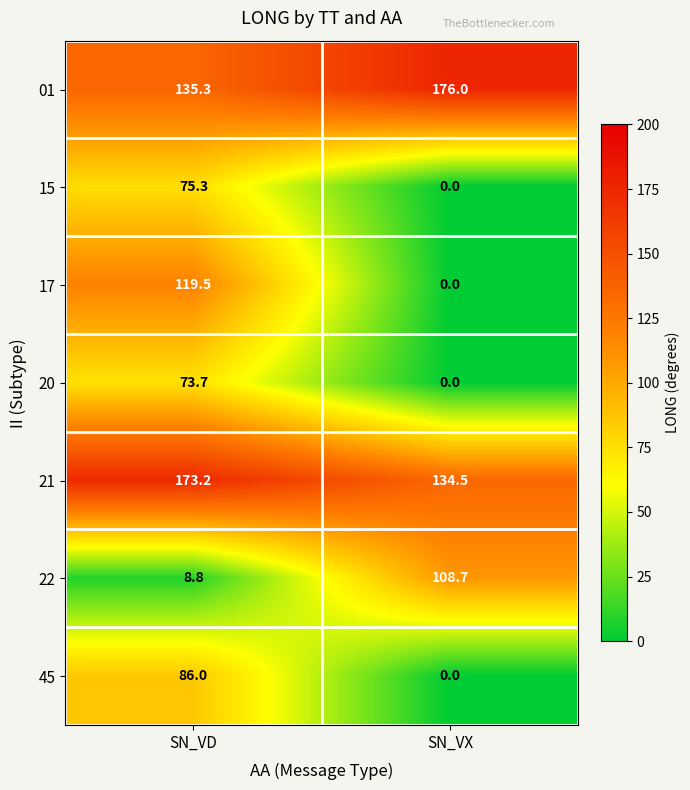

Reading left to right, list all the values displayed in this chart.

01: SN_VD=135.3	SN_VX=176.0
15: SN_VD=75.3	SN_VX=0.0
17: SN_VD=119.5	SN_VX=0.0
20: SN_VD=73.7	SN_VX=0.0
21: SN_VD=173.2	SN_VX=134.5
22: SN_VD=8.8	SN_VX=108.7
45: SN_VD=86.0	SN_VX=0.0